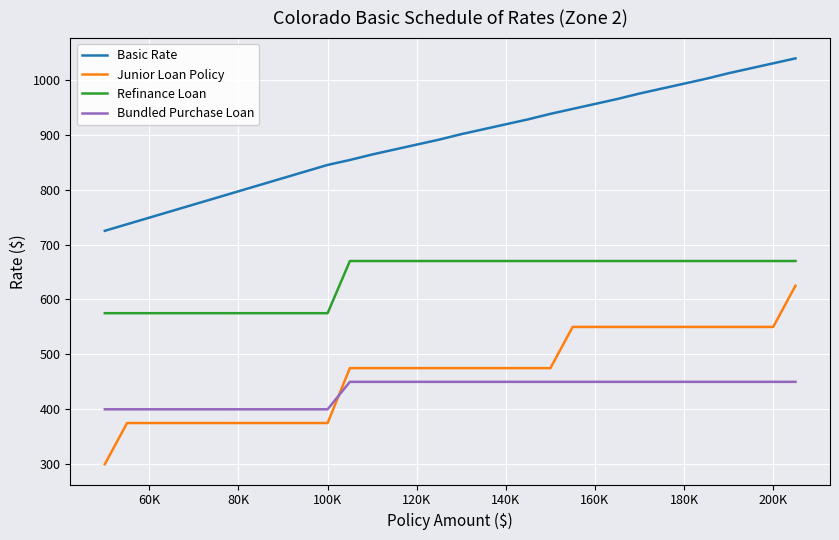

True or false: Basic Rate and Bundled Purchase Loan intersect in this chart.

False